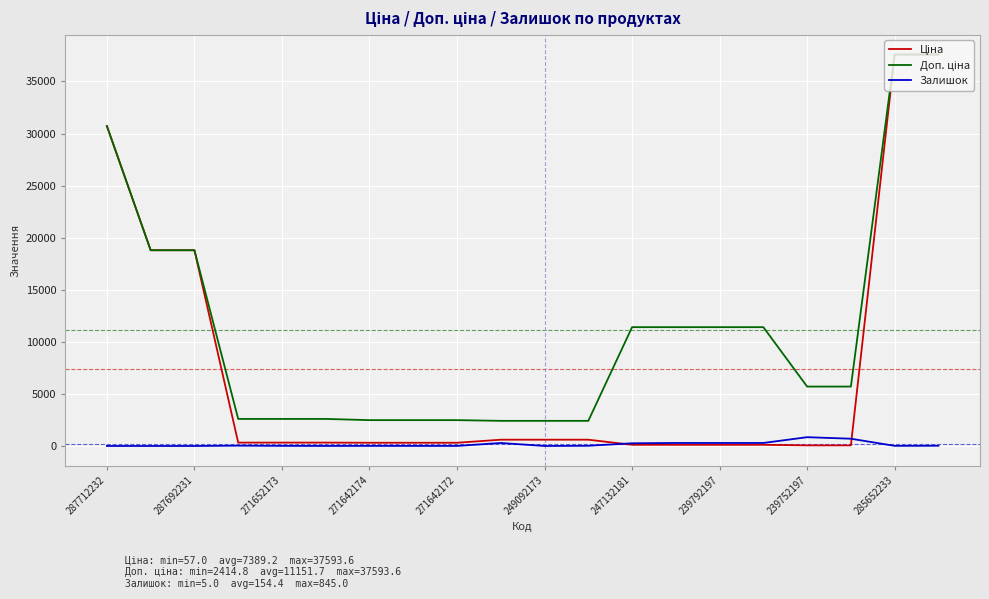

What is the greatest value displayed?

37593.6